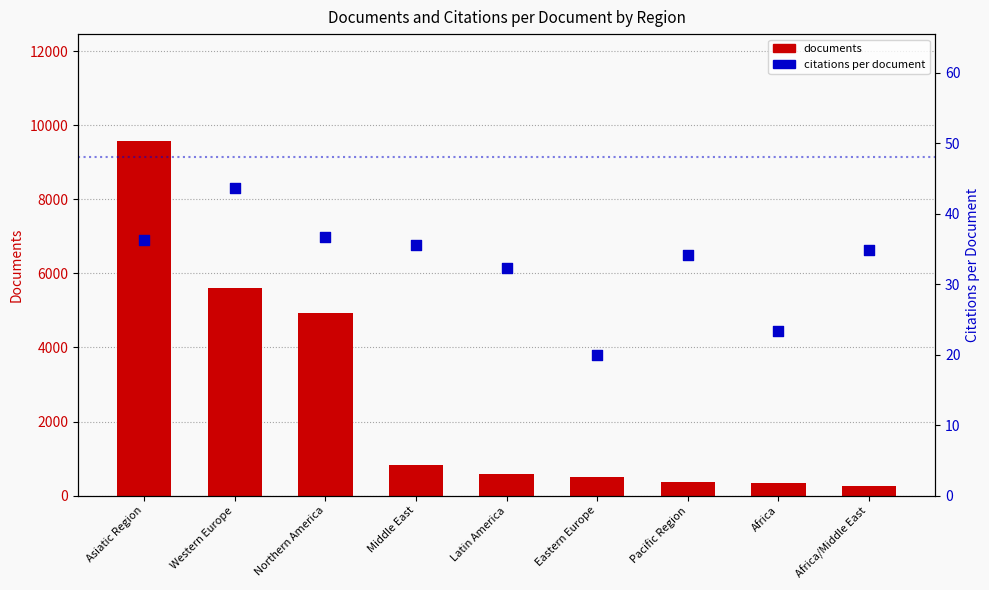

What is the total value across all series at Middle East?

863.6